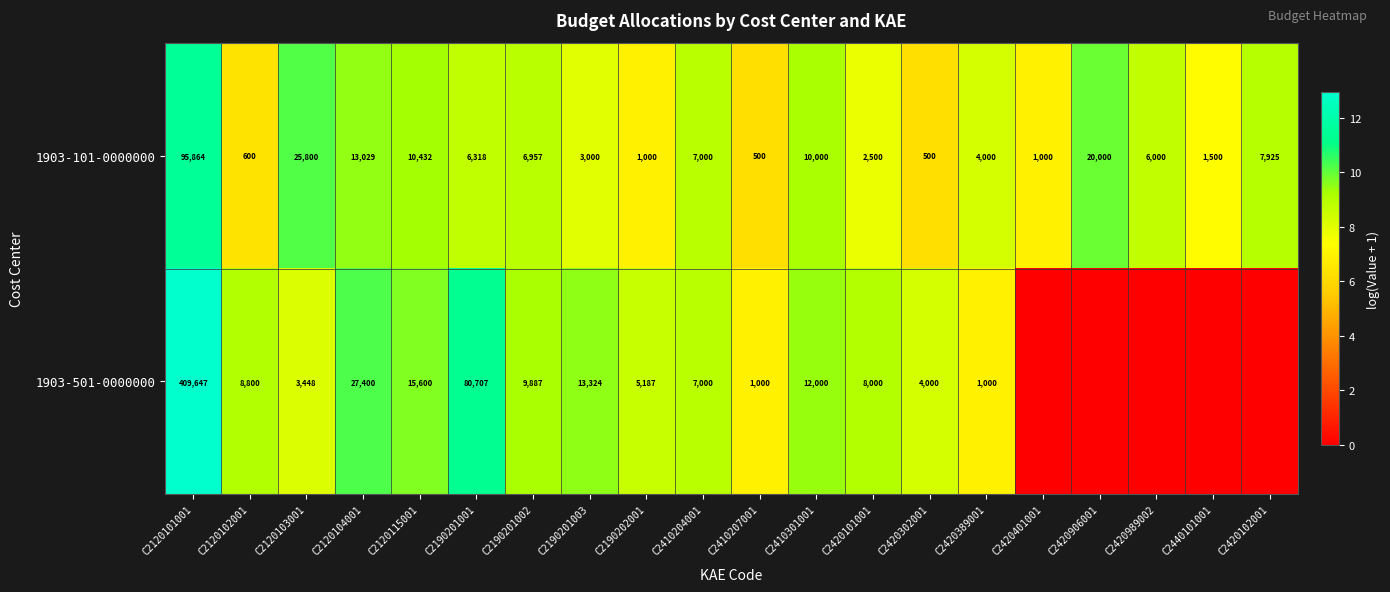

At which category does the chart reach its minimum across all series?

C2420401001